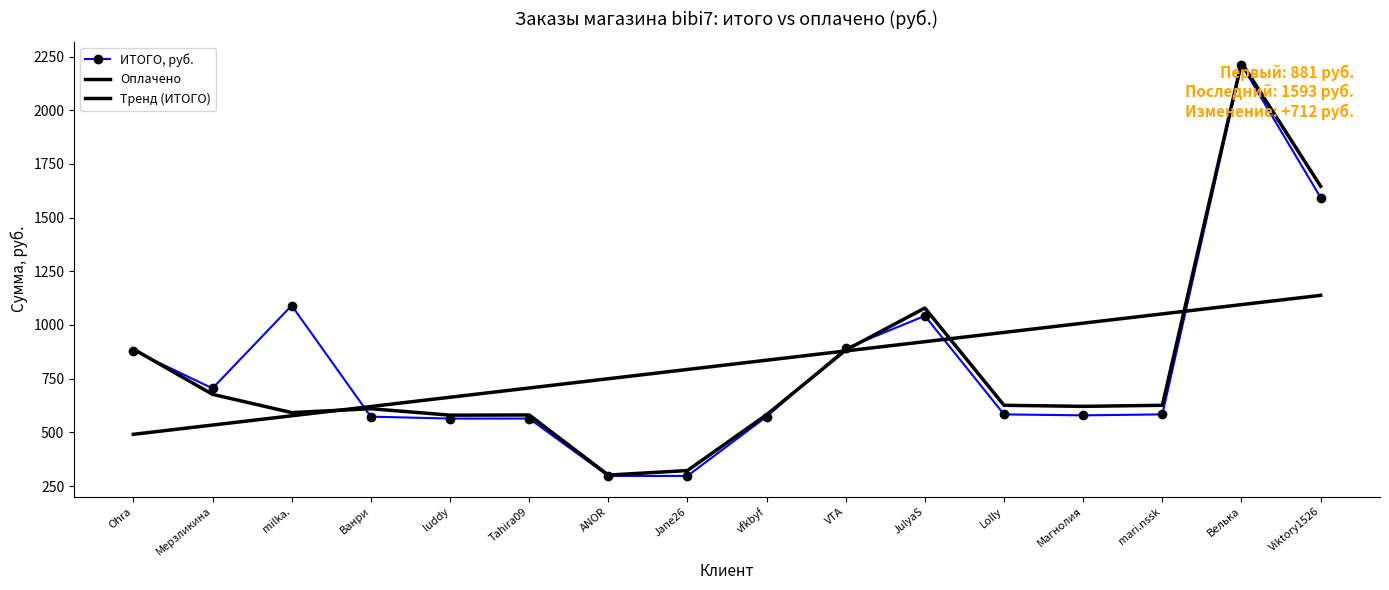

True or false: Тренд (ИТОГО) and Оплачено intersect in this chart.

True